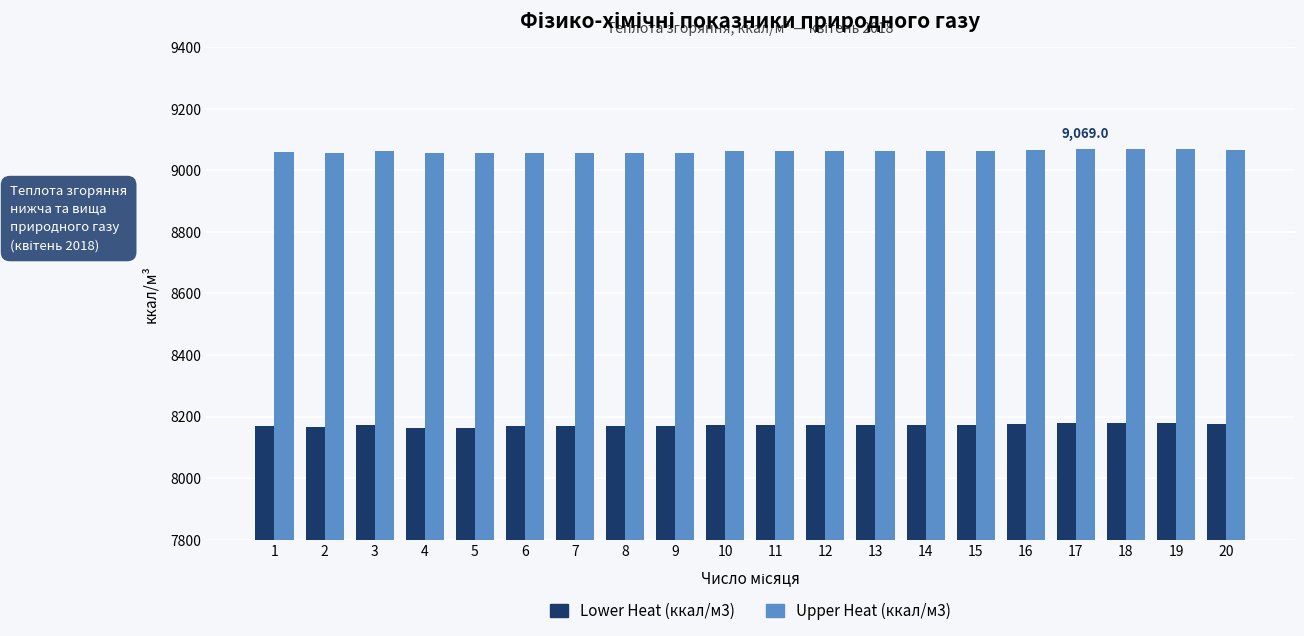

Read the Lower Heat (ккал/м3) value at 8.

8168.5